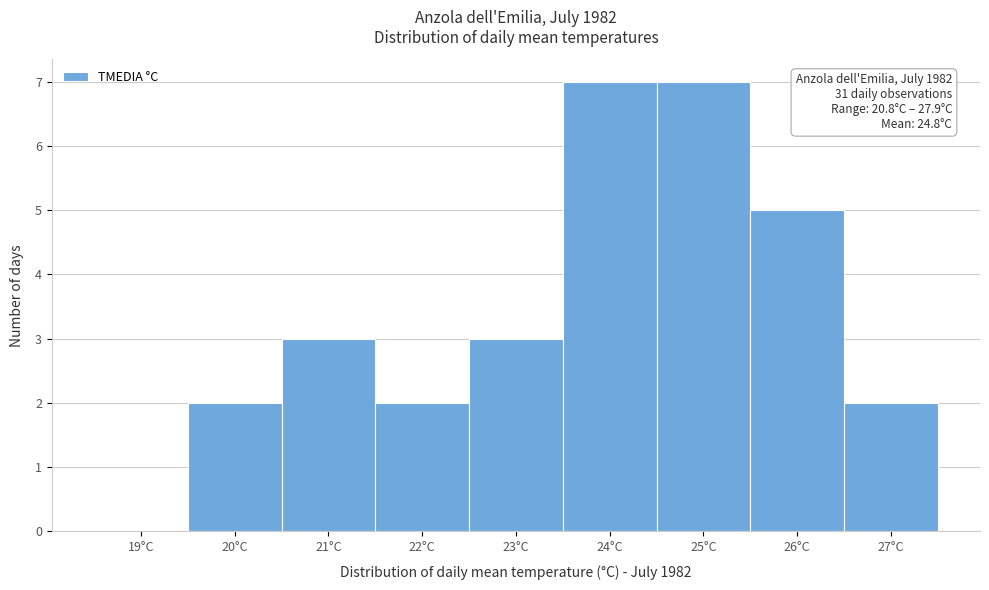

Reading left to right, transcribe all the data shown in this chart.

19°C=0	20°C=2	21°C=3	22°C=2	23°C=3	24°C=7	25°C=7	26°C=5	27°C=2